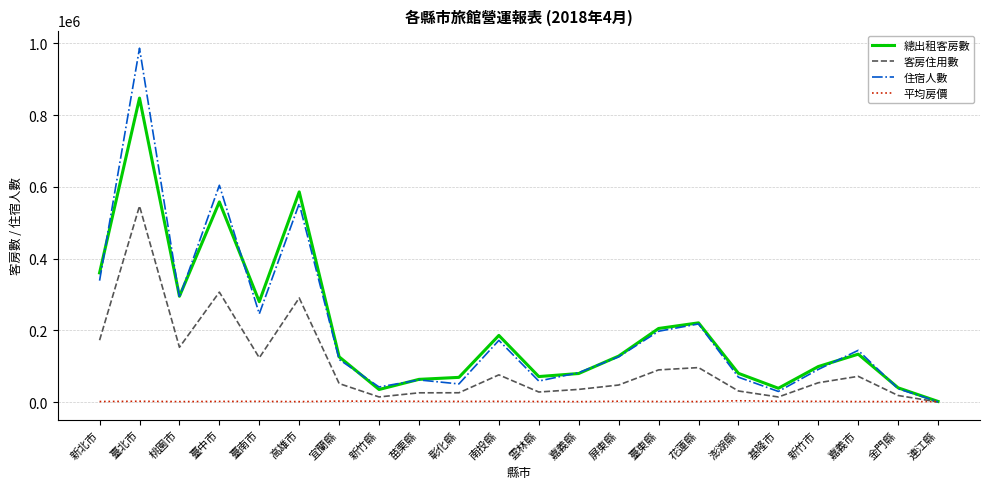

What is the difference between the second highest and minimum values in the 住宿人數 series?

603467